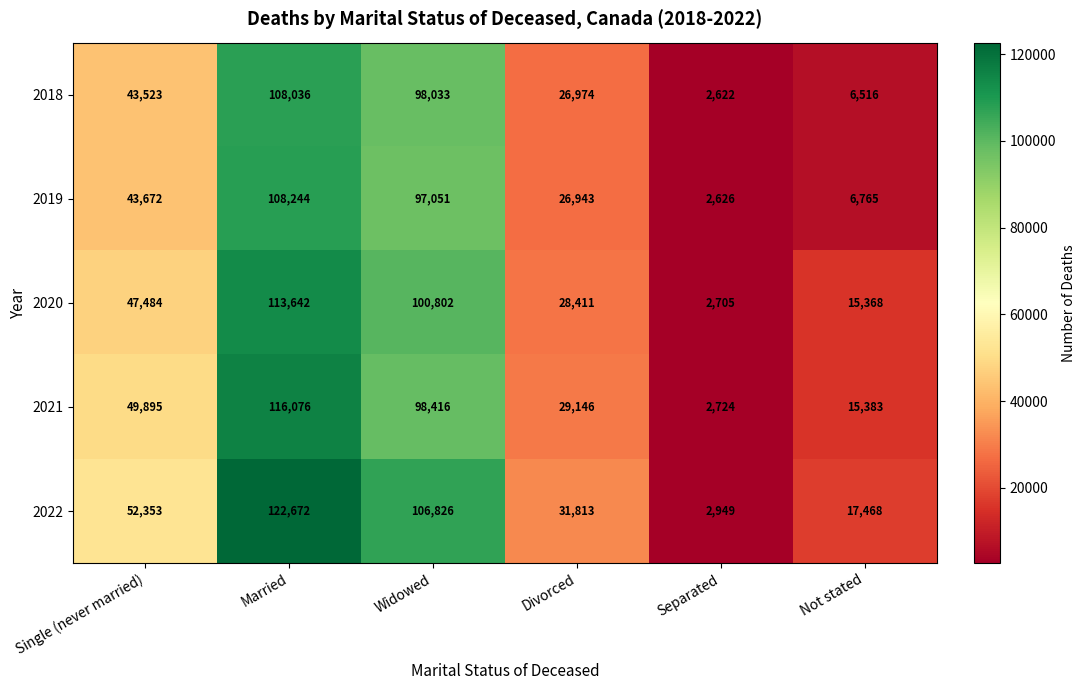

Which series has the widest spread of values?

2022